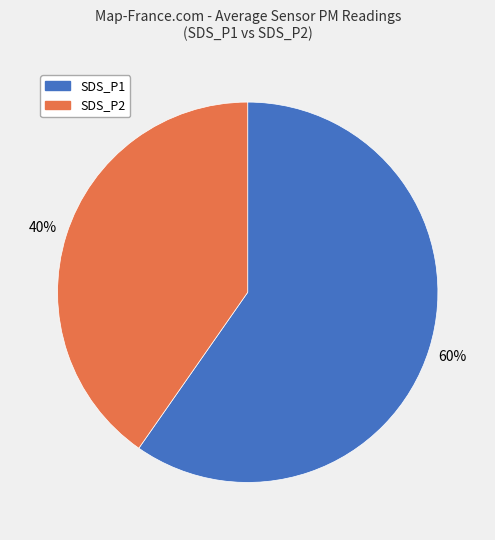

To the nearest percent, what percentage of the pie is SDS_P2?

40%